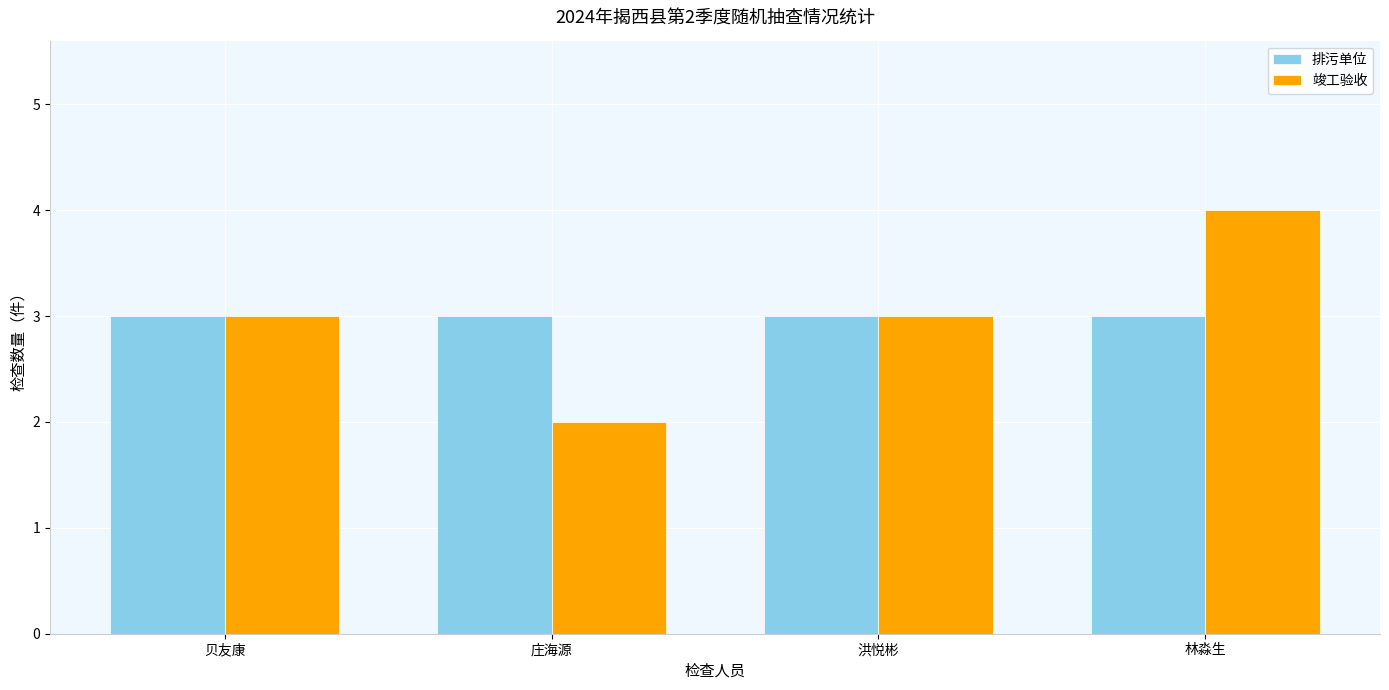

The 竣工验收 series shows 5 at 贝友康. True or false?

False